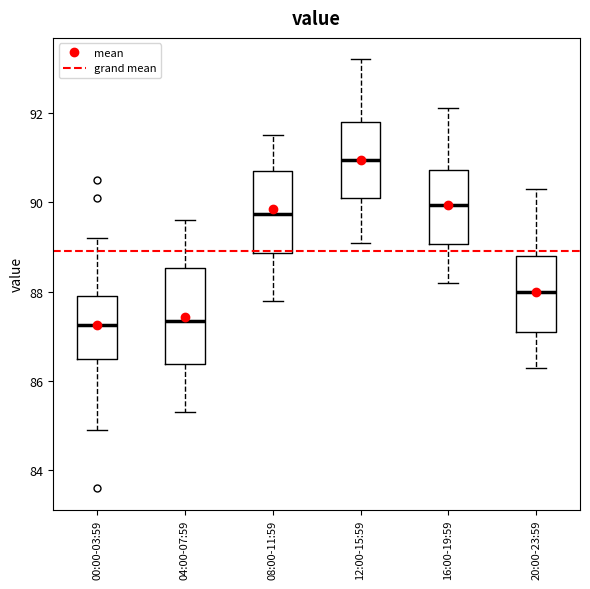

Which box is the tallest, from its lower edge to its upper edge?

04:00-07:59